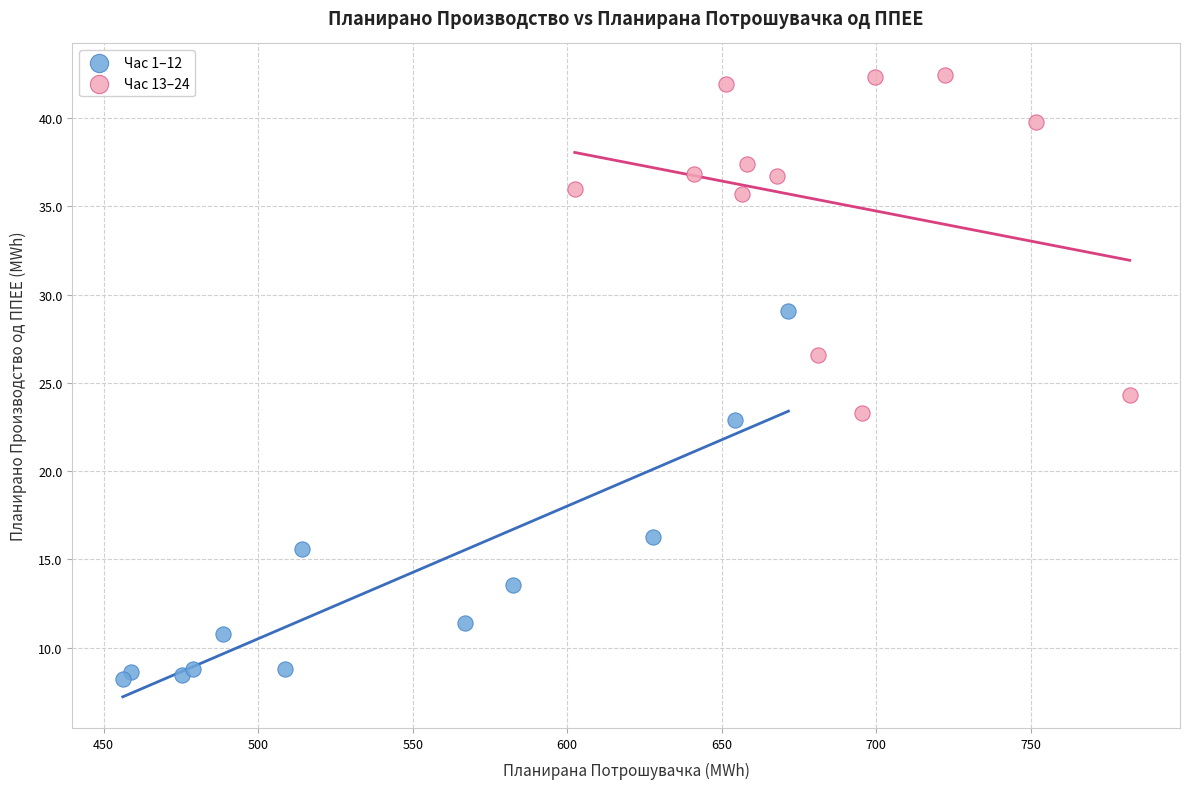

What are all the series names shown in the legend?

Час 1–12, Час 13–24